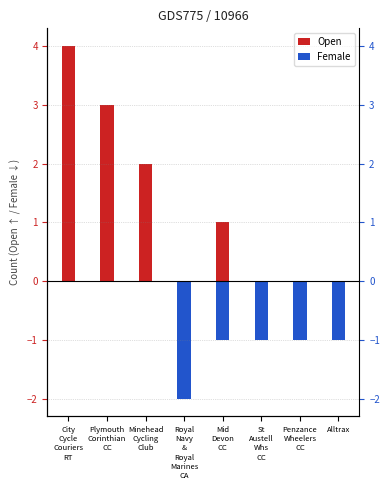

What is the label of the 1st bar from the right?

Alltrax